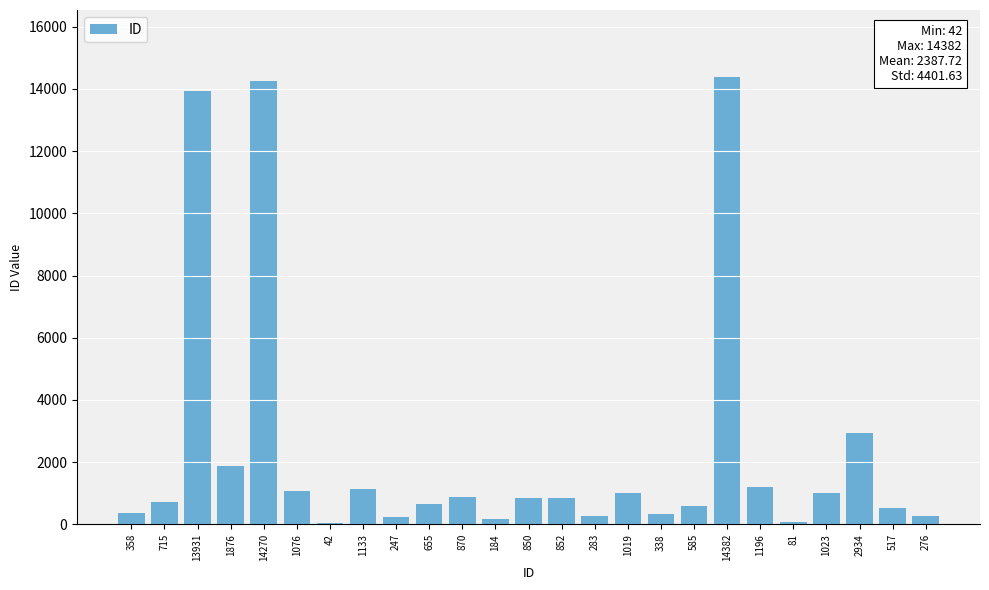

At which label does the data first exceed 850?

13931